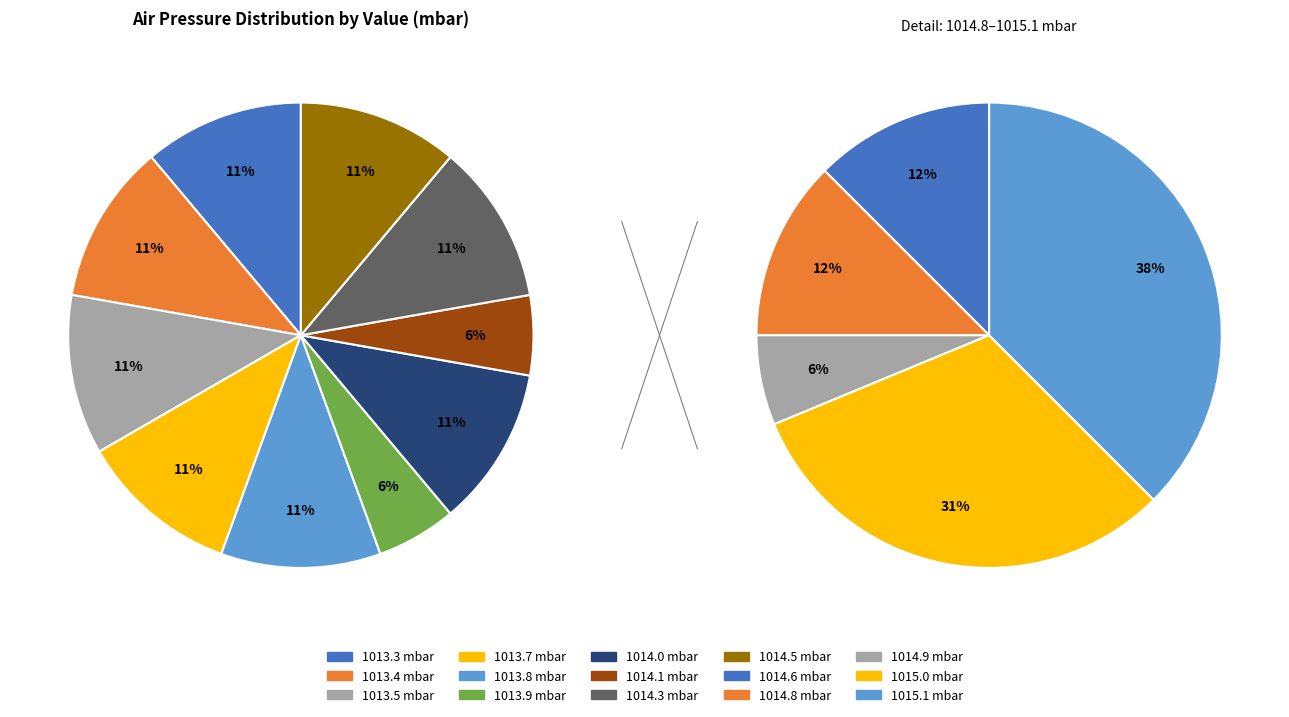

Which category has the biggest portion of the pie?

1015.1